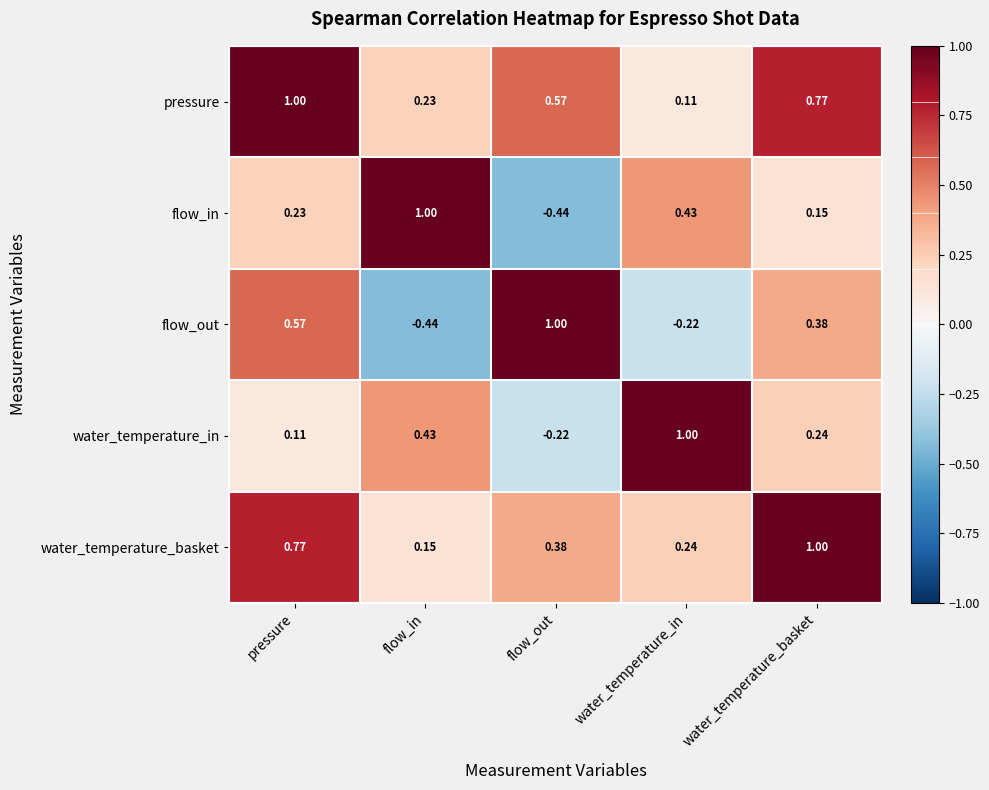

At which label does water_temperature_basket reach its minimum?

flow_in